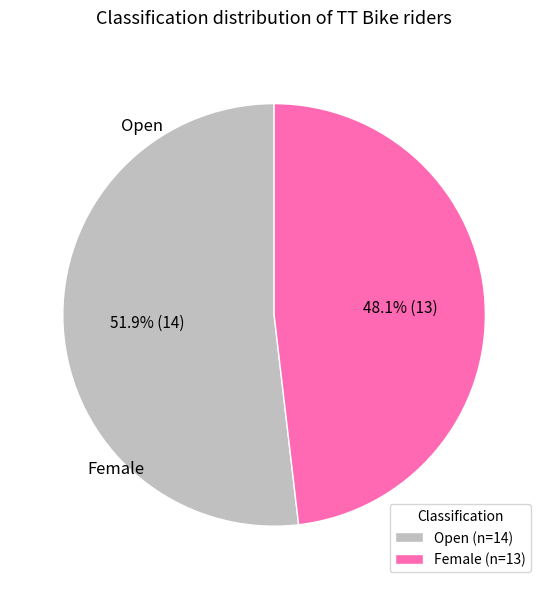

What is the smallest slice in the pie chart?

Female